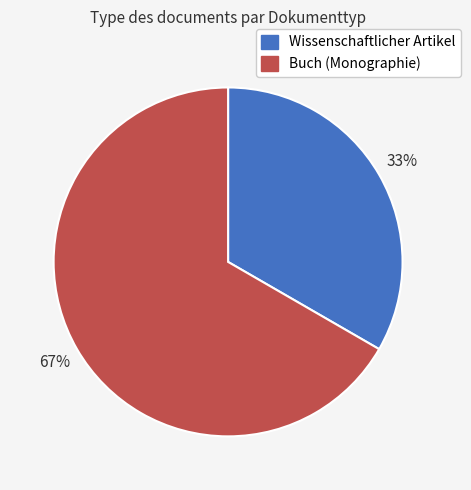

How many segments does this pie chart have?

2